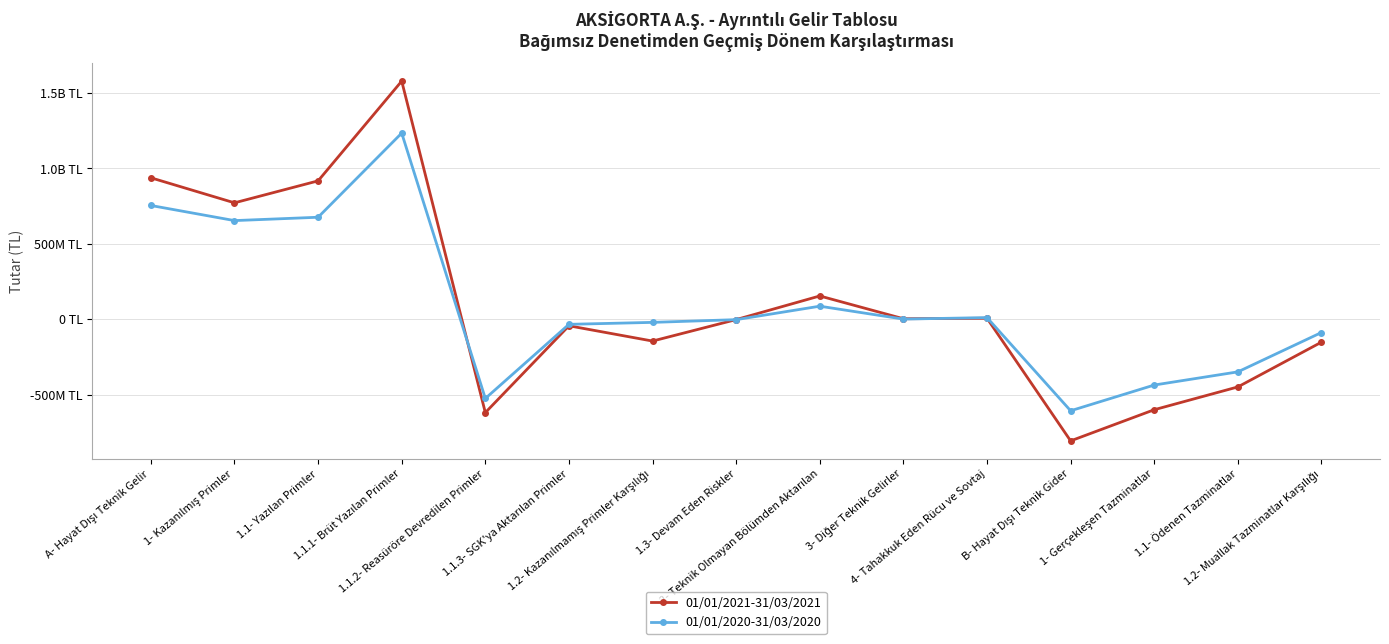

What are all the series names shown in the legend?

01/01/2021-31/03/2021, 01/01/2020-31/03/2020